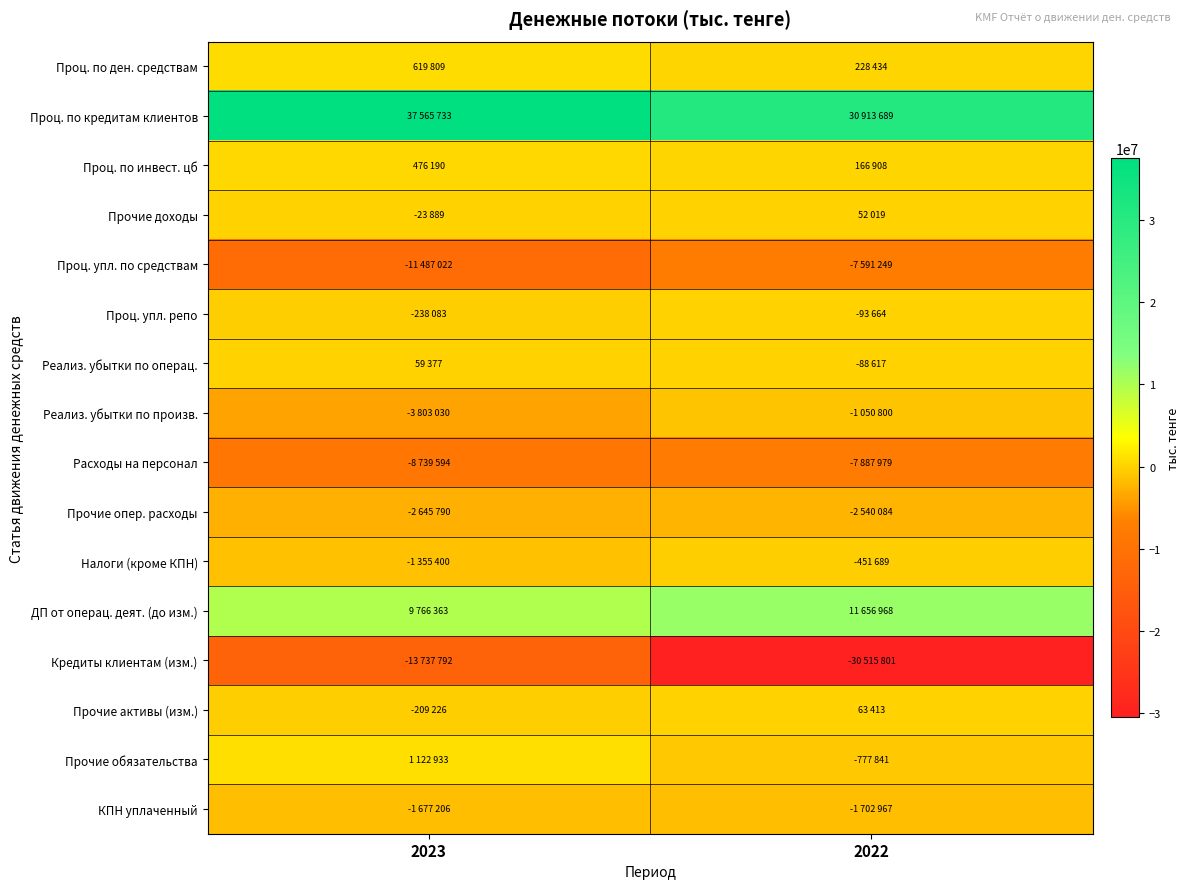

Between 2023 and 2022, which is larger?

2023